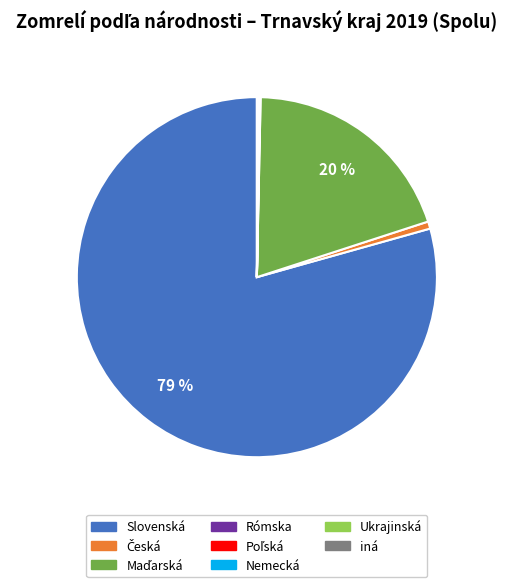

To the nearest percent, what is the difference between the largest and smallest slice percentages?

79%